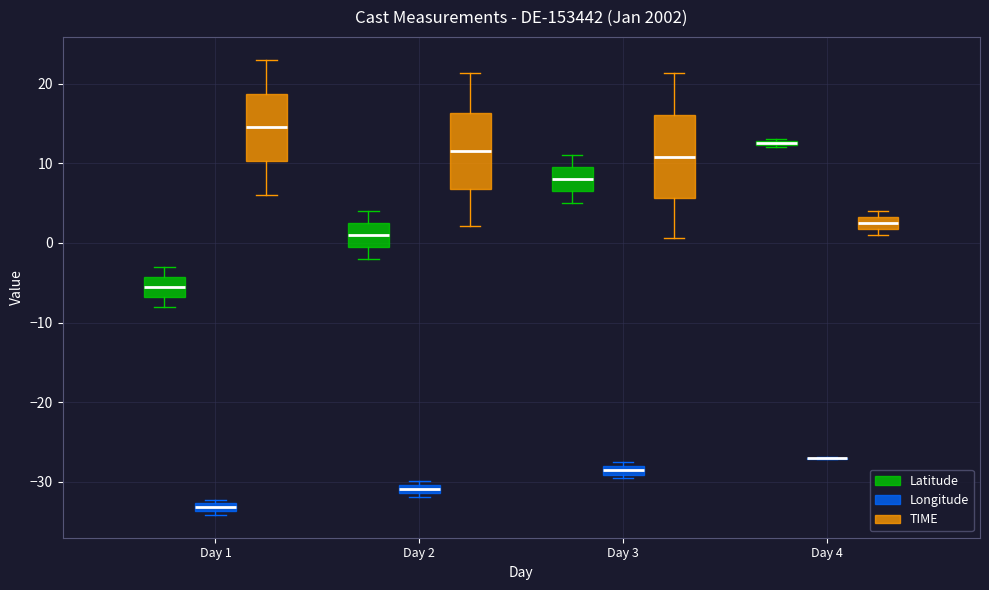

Where does the upper whisker of the box for Day 3 (TIME) end on the y-axis? The values are not printed on the chart, so give them approximately, as read against the axis.

21